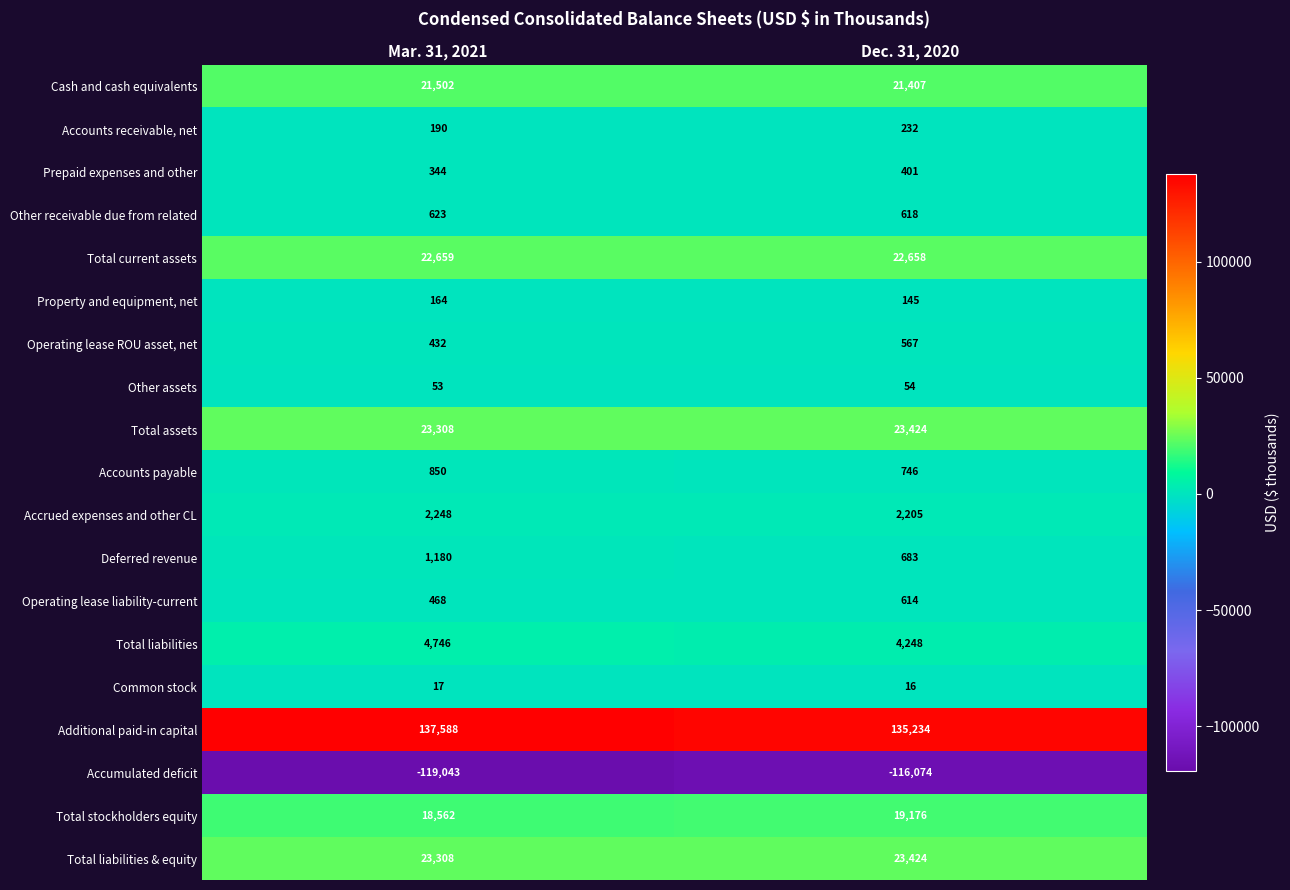

At which category is the sum across all series the highest?

Dec. 31, 2020